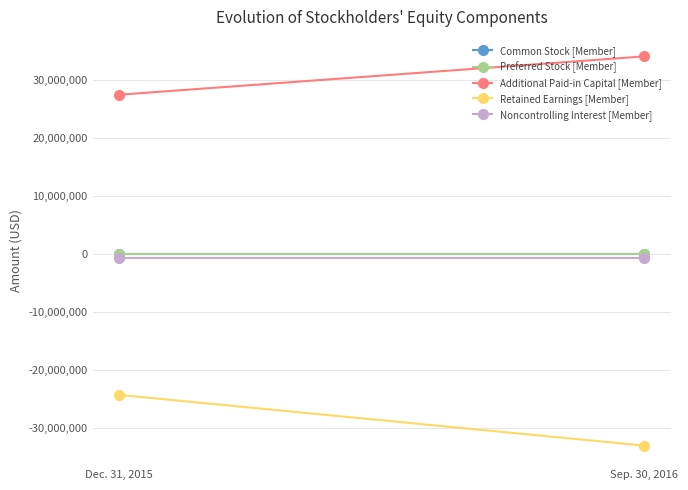

What is the spread (max minus min) of values at Dec. 31, 2015?

51632669